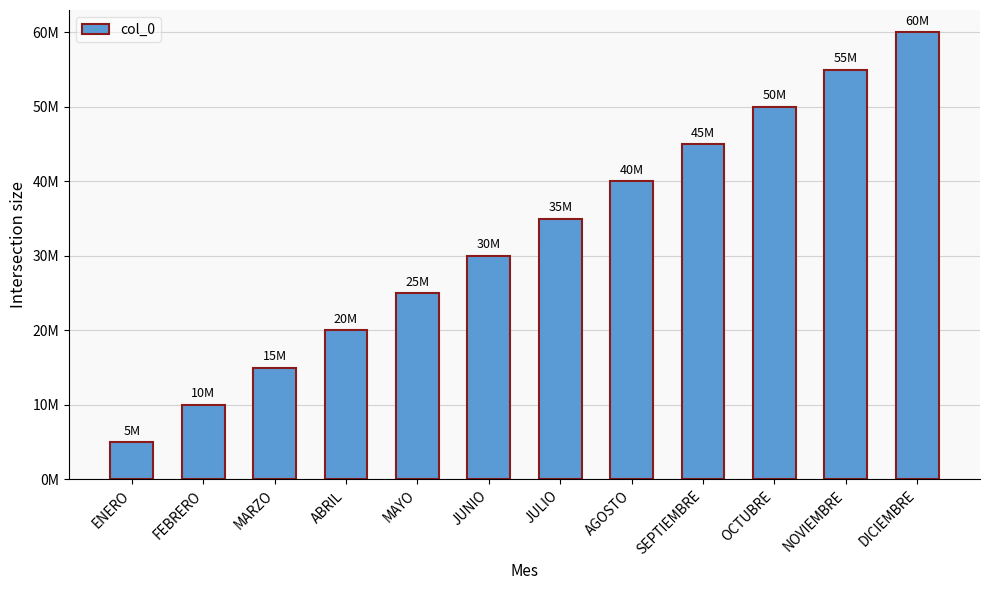

What is the sum of all values?

390000000